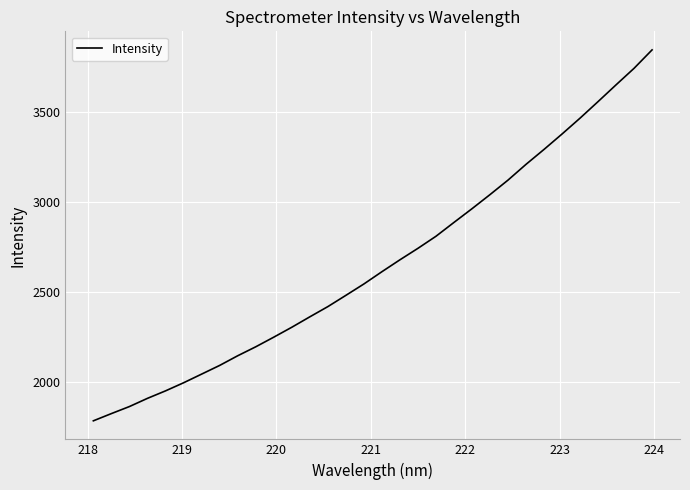

What is the difference between the maximum and minimum values?

2058.3